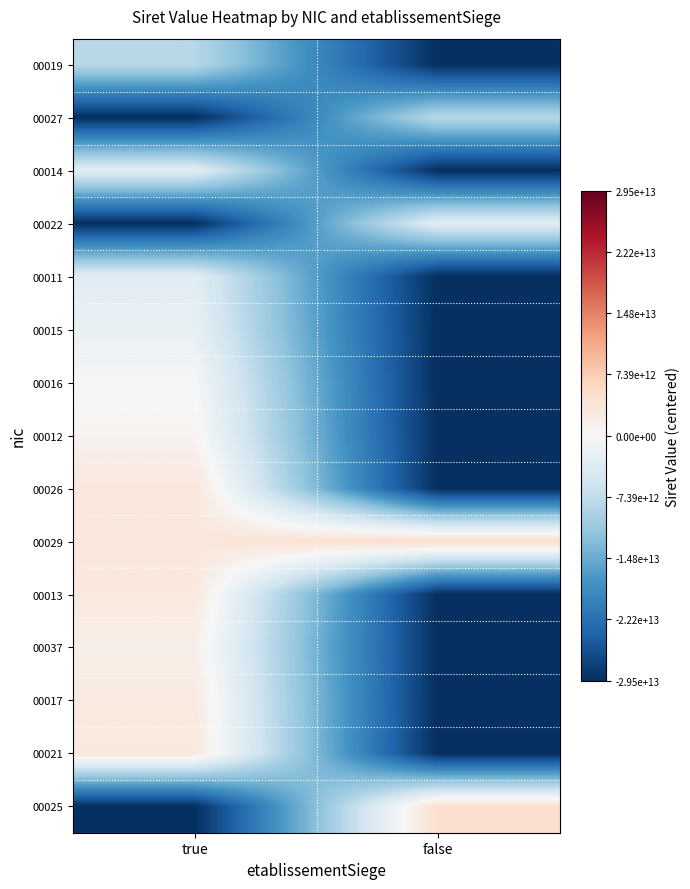

What is the difference between the highest and lowest values at true?

33003159200026.0